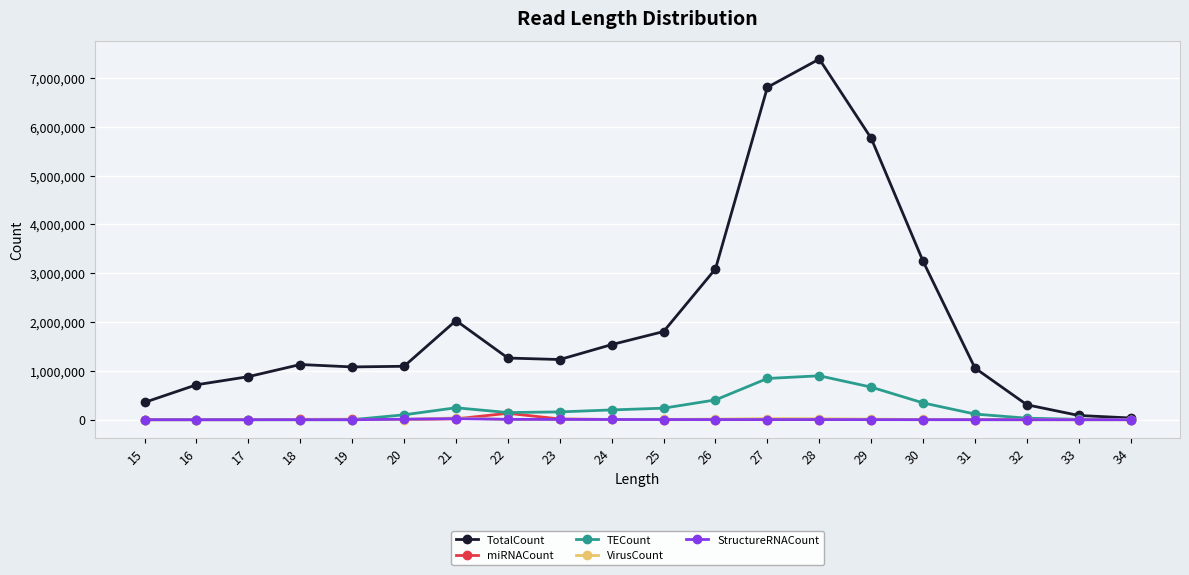

Does the chart display data point markers on the line(s)?

Yes